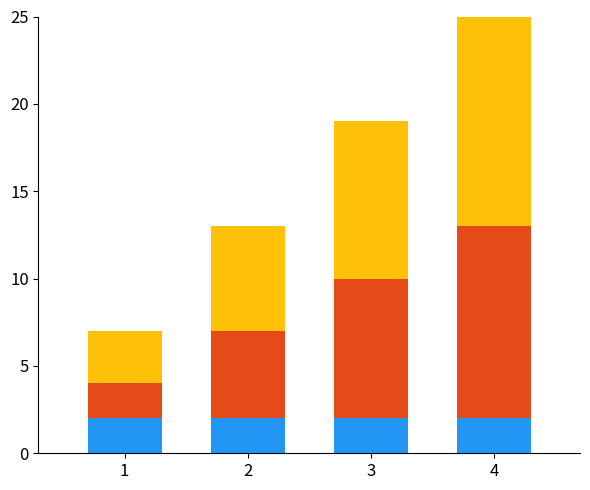

What is the total value across all series at 1?

7